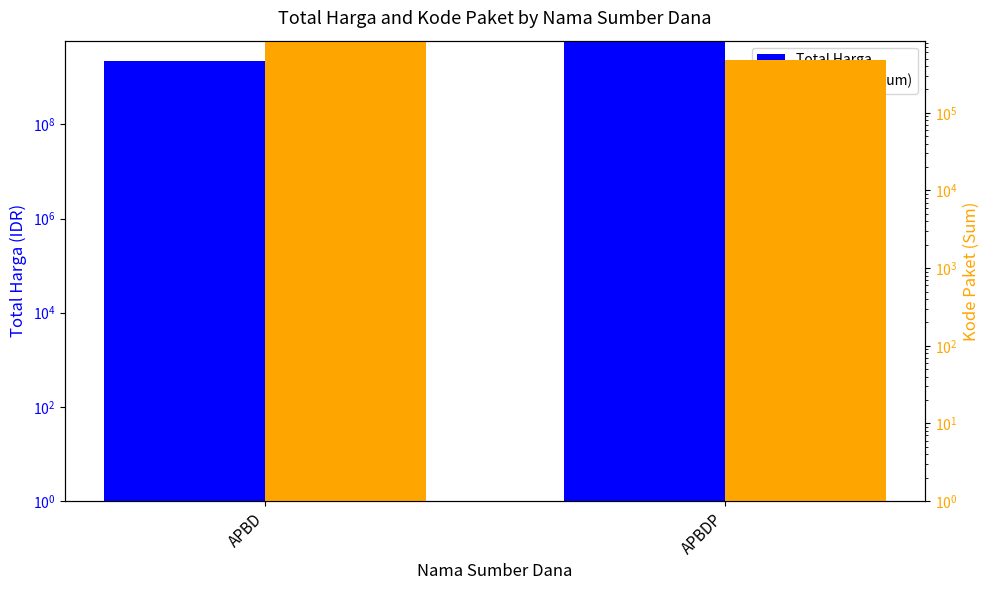

What is the difference between the maximum and minimum values in the Total Harga series?

3492280395